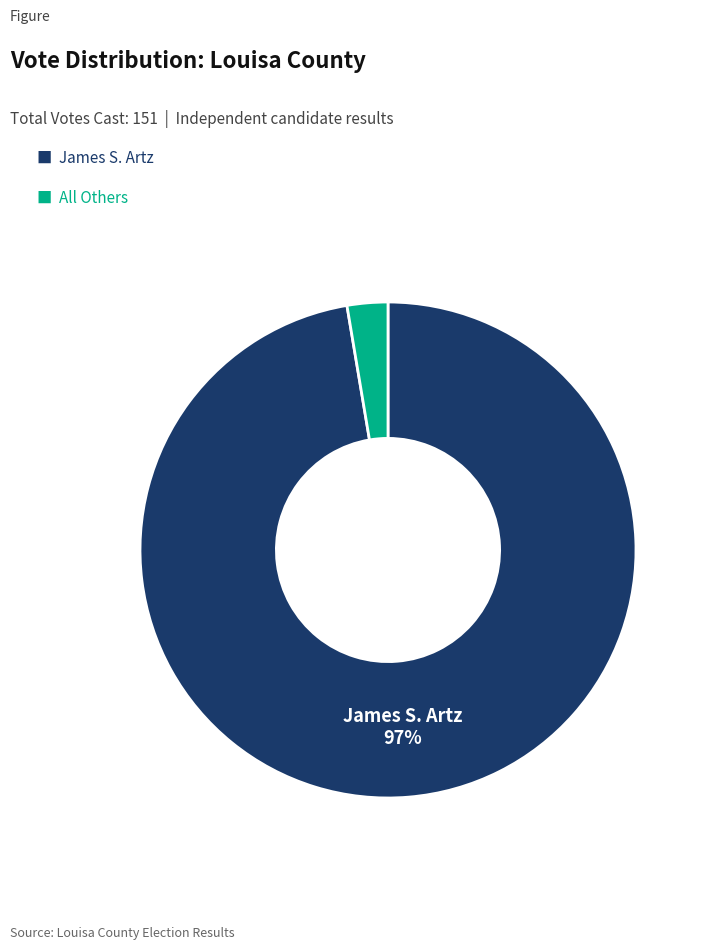

To the nearest percent, what is the average slice percentage?

50%